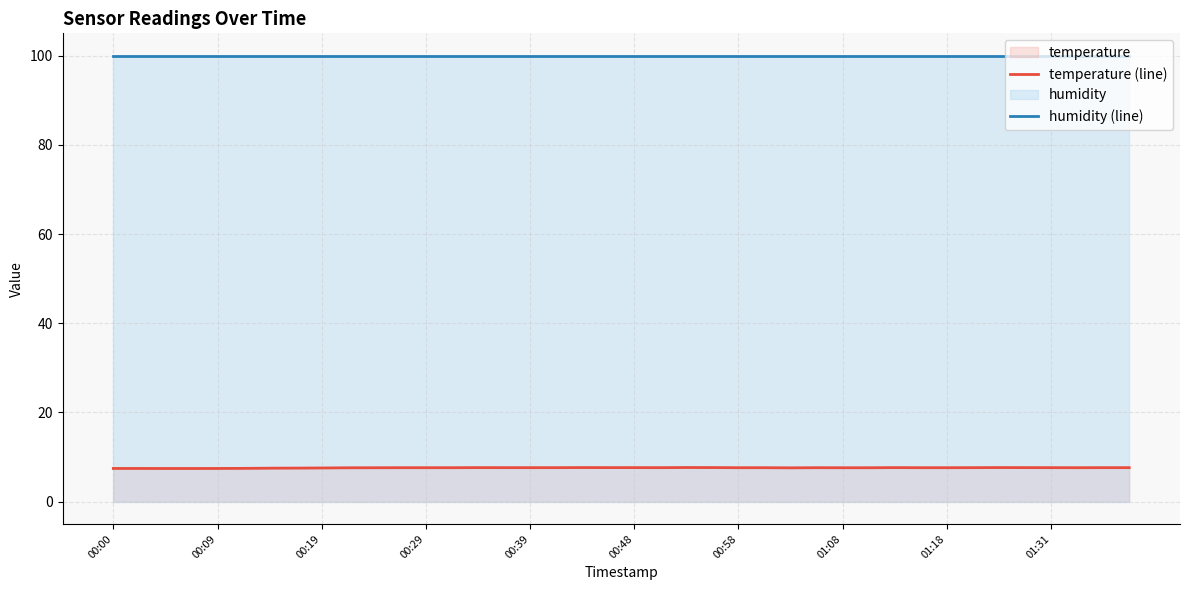

Is the value of temperature (line) at 25 greater than the value of humidity (line) at 29?

No